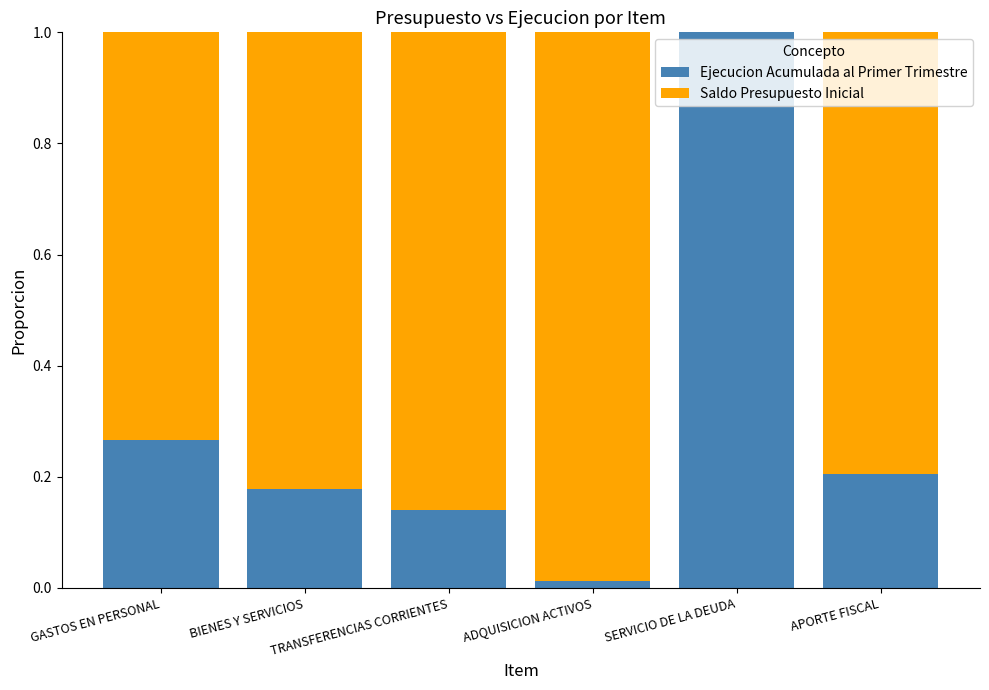

What is the sum of all Ejecucion Acumulada al Primer Trimestre values?

1.8